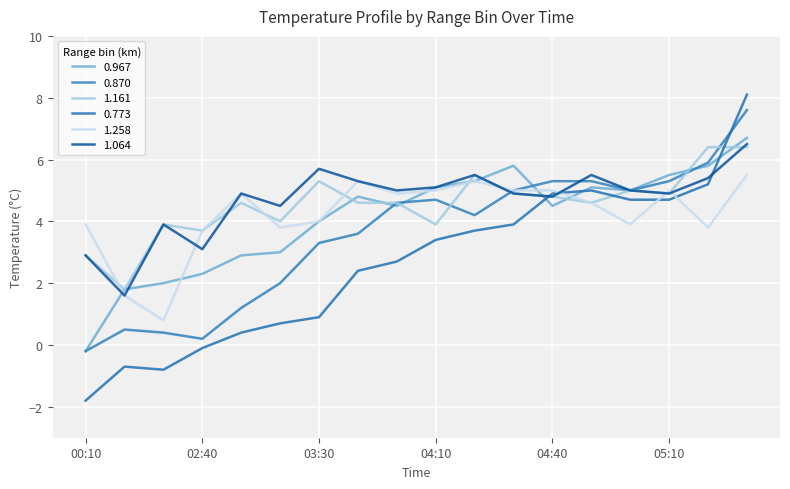

How many lines are shown in the chart?

6